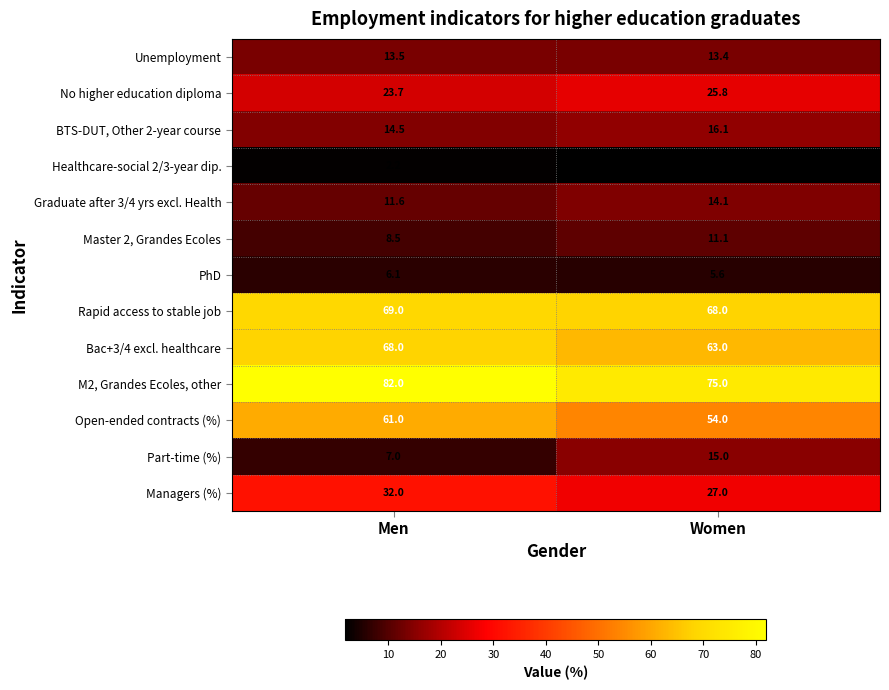

What is the difference between the highest and lowest values at Men?

79.8